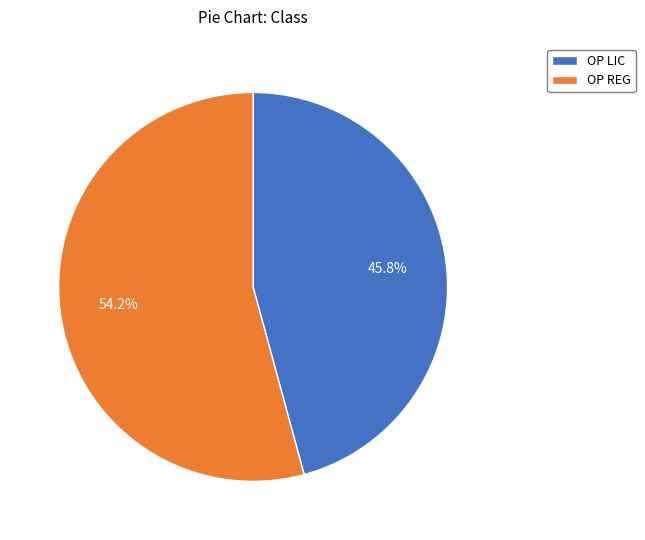

To the nearest percent, what is the combined percentage of OP LIC and OP REG?

100%